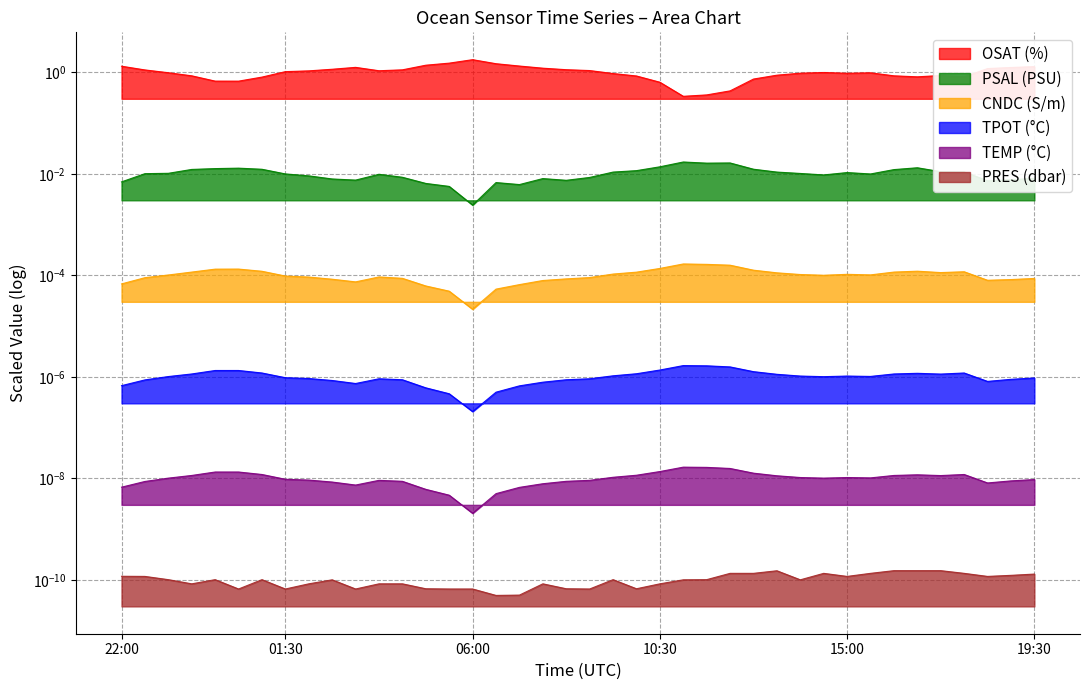

The OSAT series shows 2.7 at 2021-09-30T05:30:01. True or false?

False